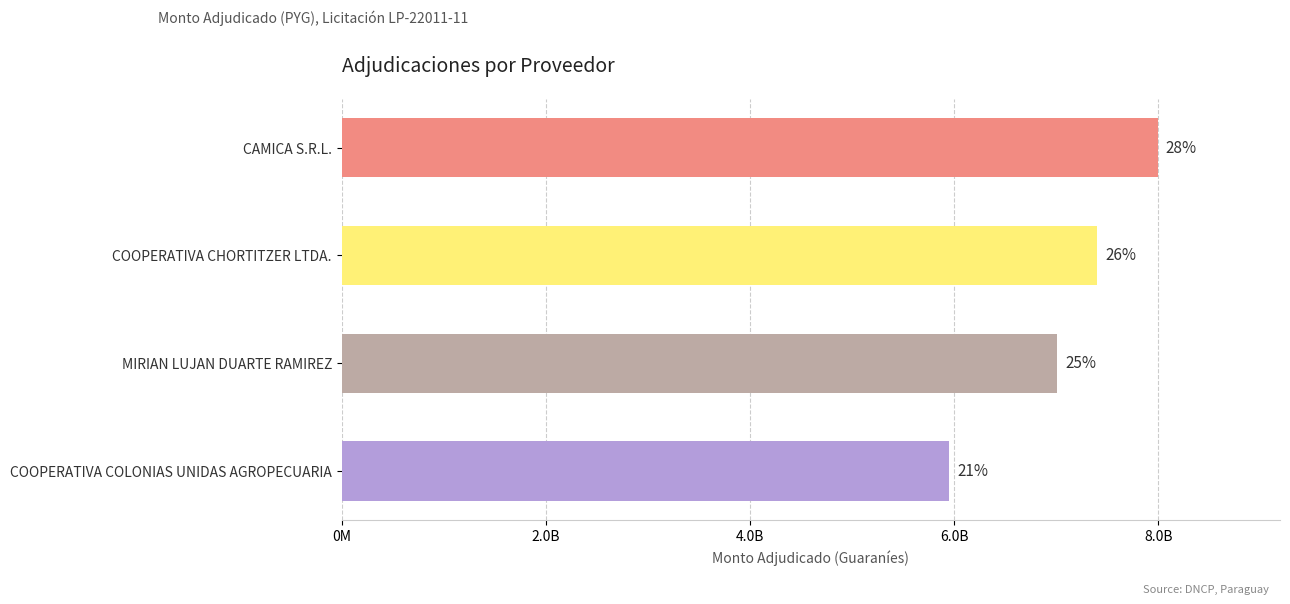

Are the bars horizontal?

Yes